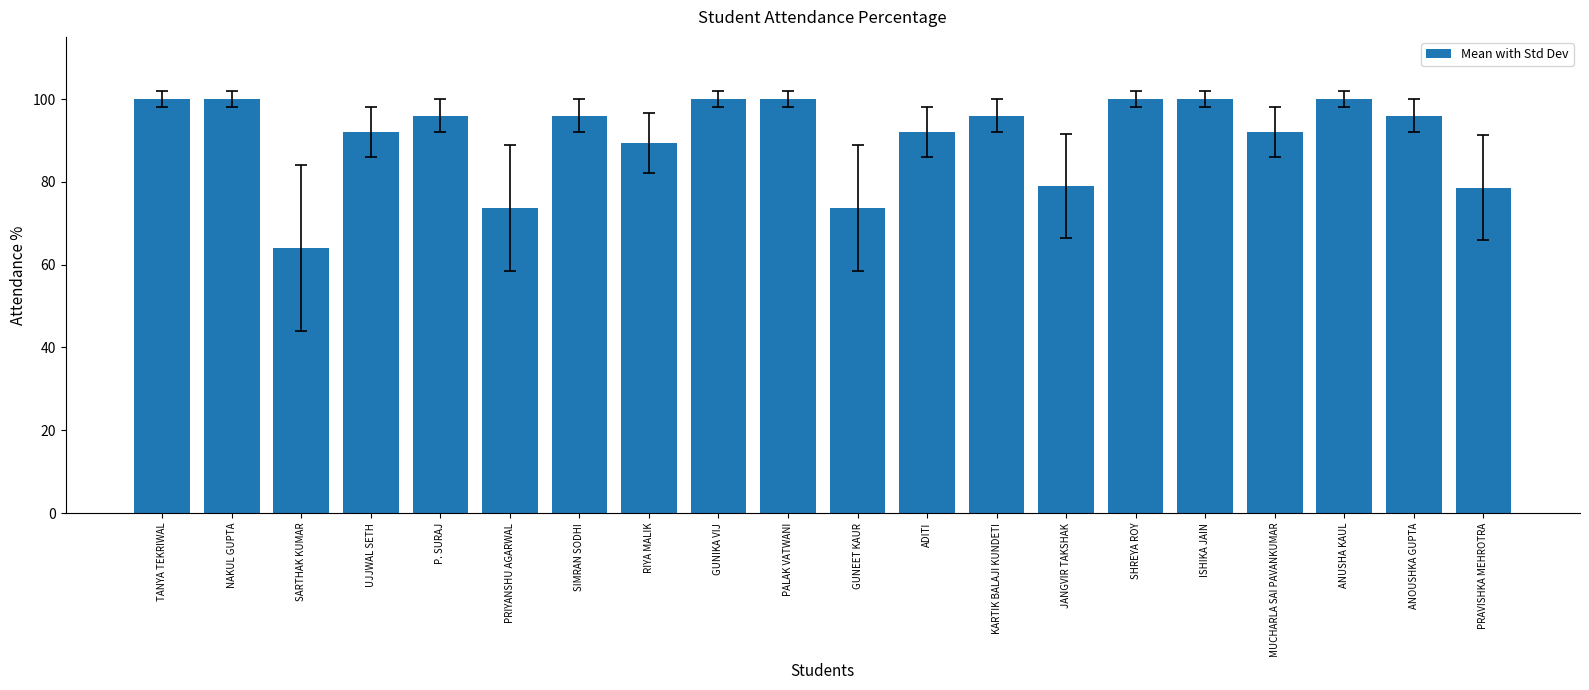

At which category does the chart reach its minimum across all series?

SARTHAK KUMAR